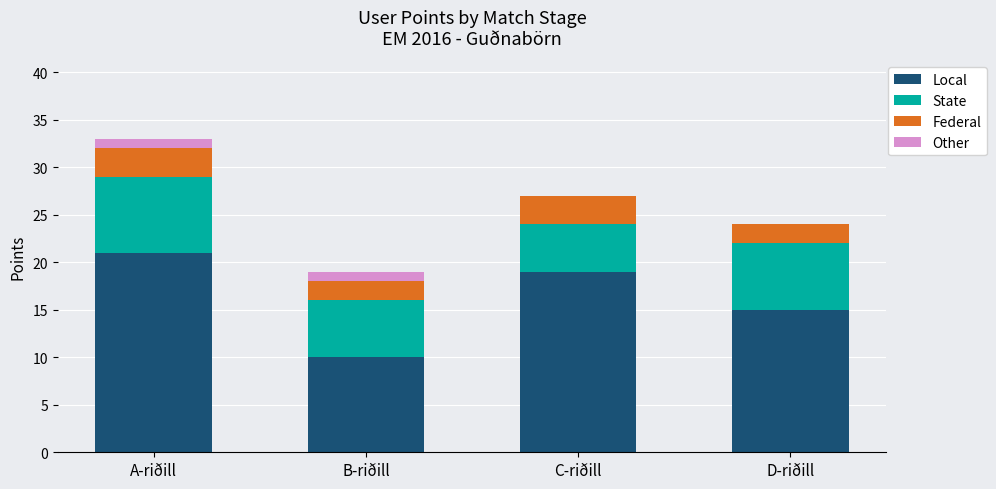

What is the maximum value for Local?

21